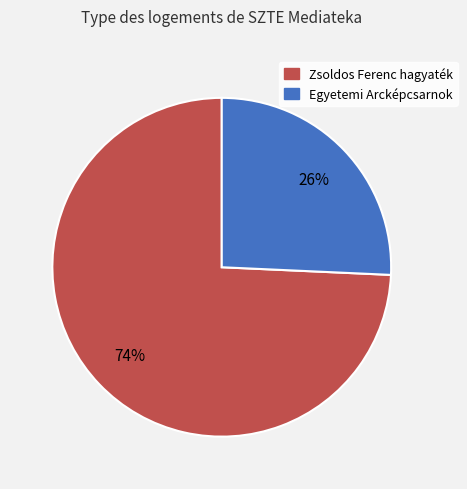

To the nearest percent, what is the combined percentage of Zsoldos Ferenc hagyaték and Egyetemi Arcképcsarnok?

100%